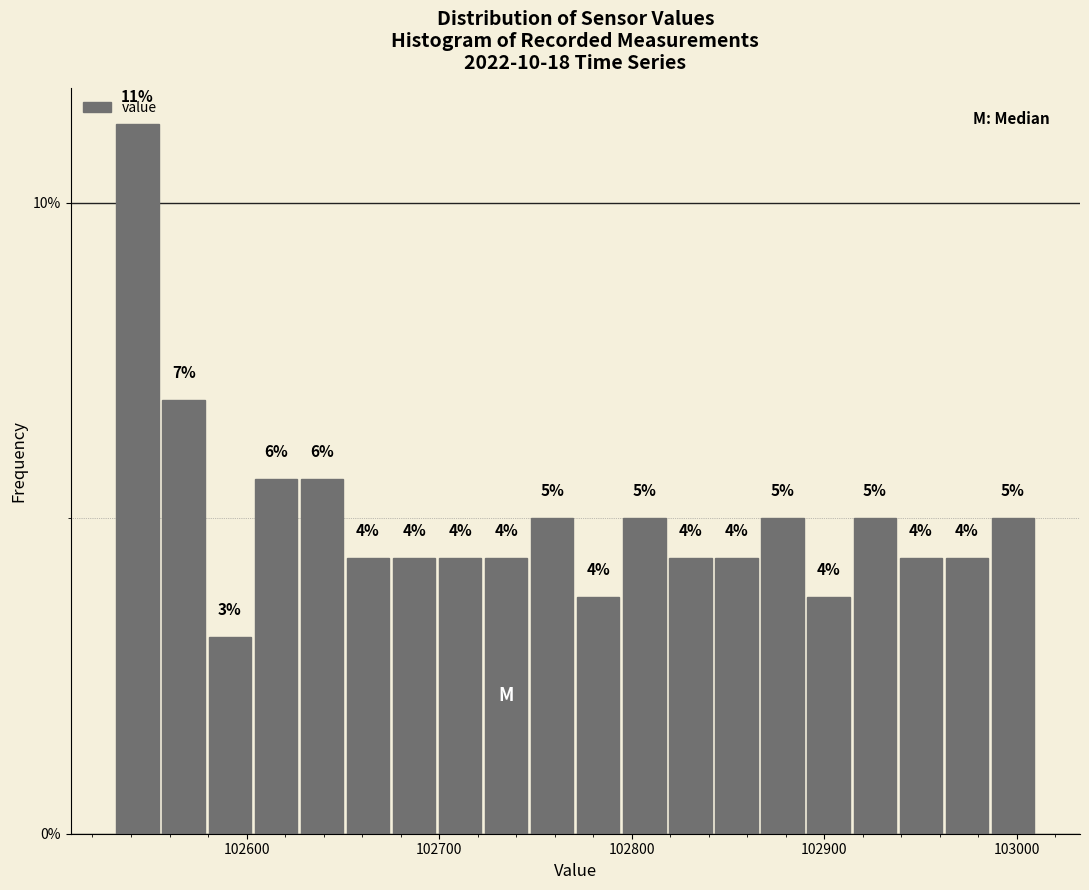

Read against the x-axis, roughly where is the centre of the tallest bar?

102540